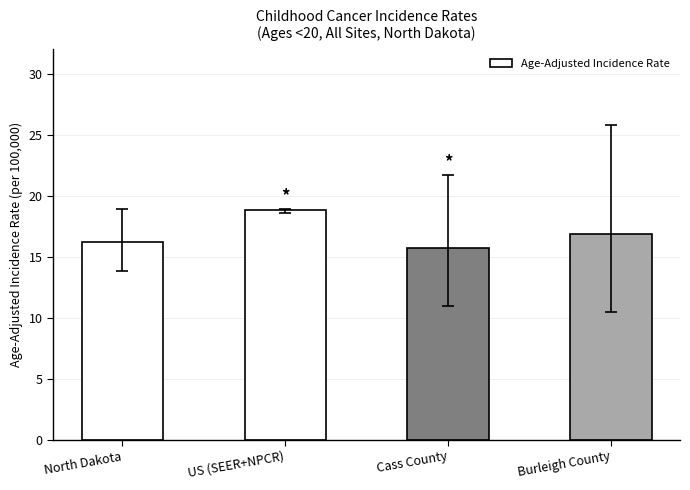

What is the ratio of the value at Cass County to the value at Burleigh County?

0.9